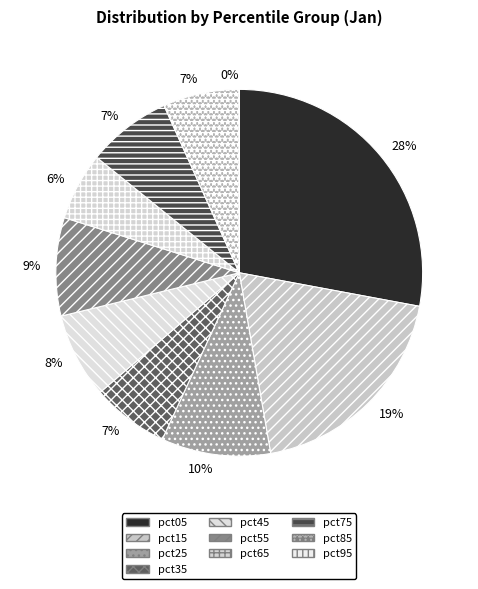

To the nearest percent, what percentage of the pie is pct35?

7%